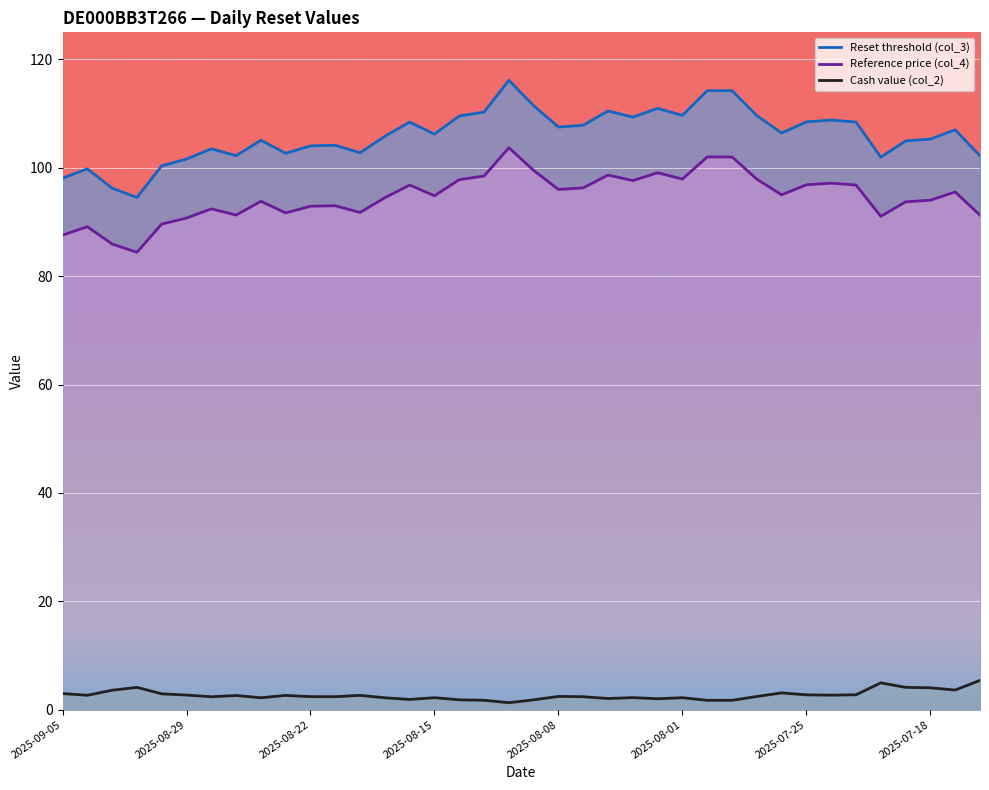

At how many categories does at least one series exceed 63?

38